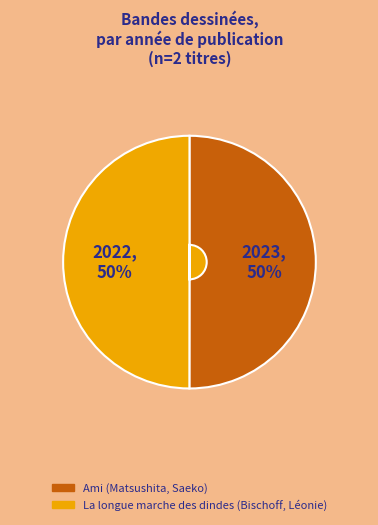

How many segments does this pie chart have?

2